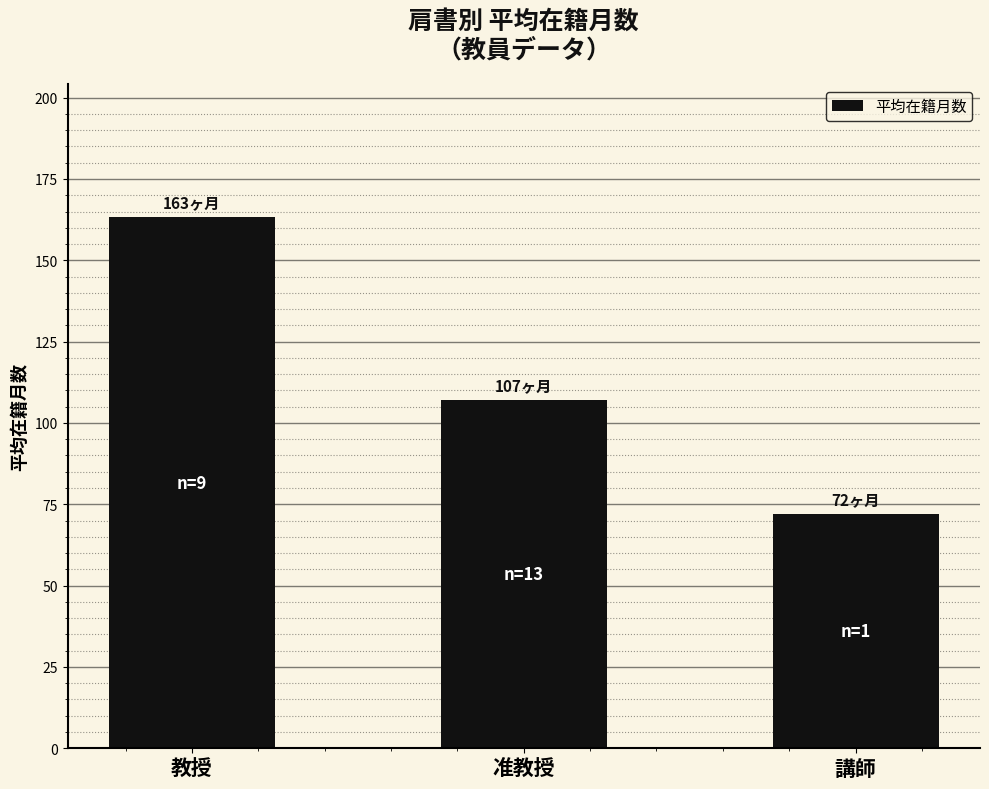

The chart shows a value of 278.1 at 教授. True or false?

False